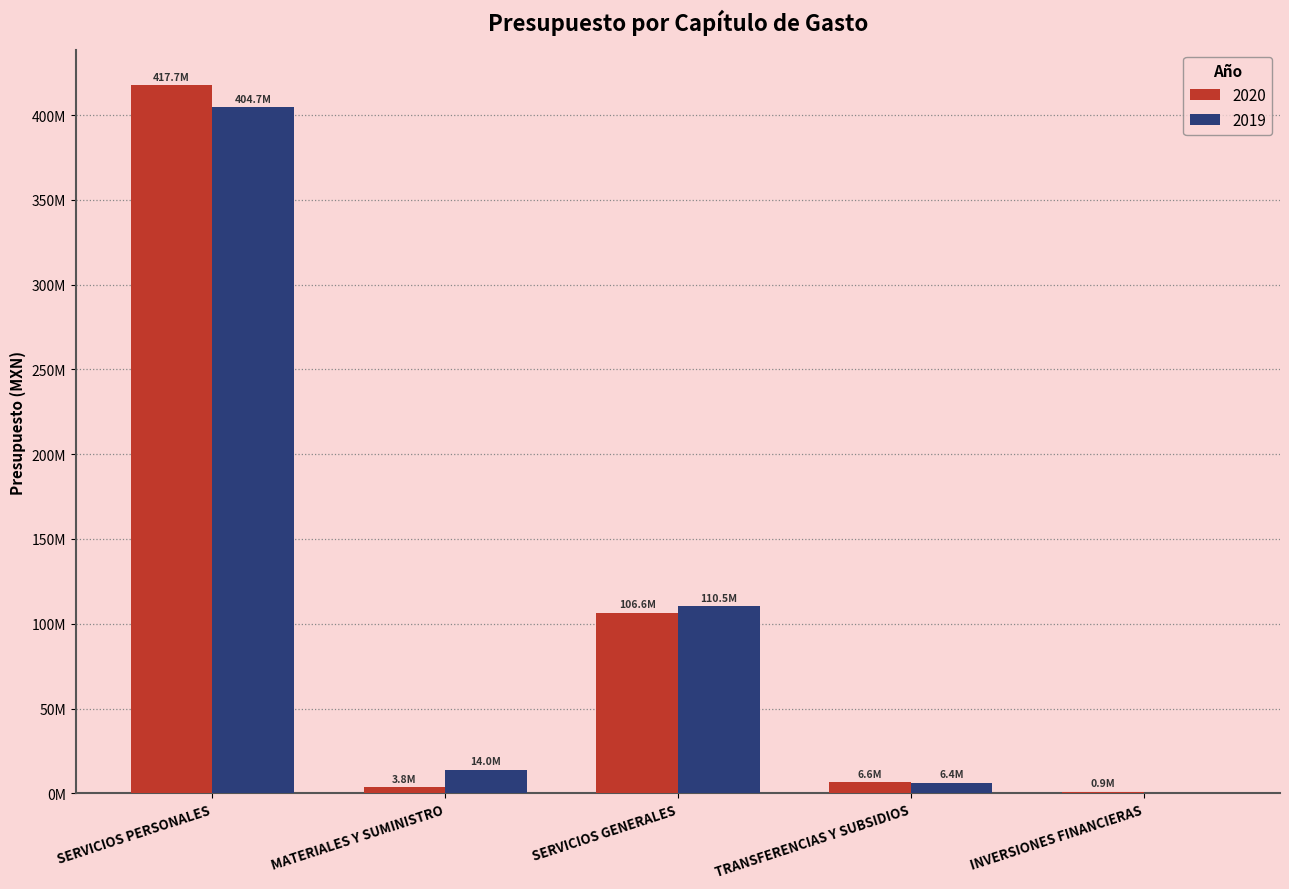

List the series in order of their overall mean, highest first.

2019, 2020